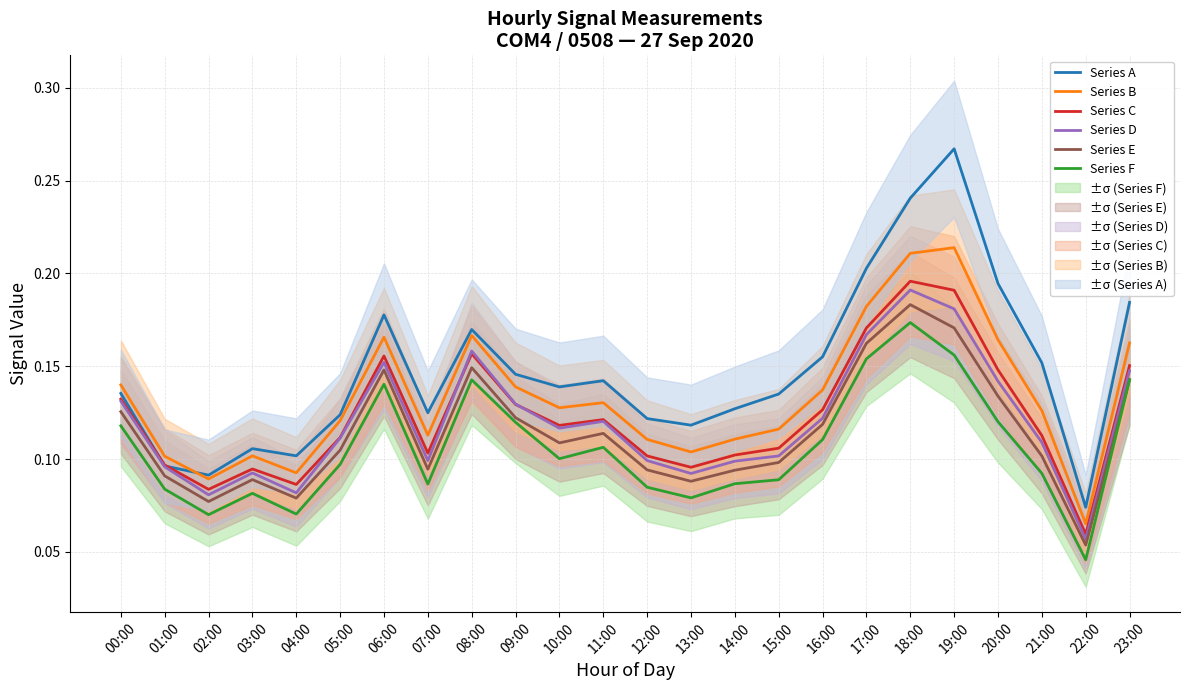

Reading right to left, transcribe all the data shown in this chart.

Series A: 0.2	0.1	0.2	0.2	0.3	0.2	0.2	0.2	0.1	0.1	0.1	0.1	0.1	0.1	0.1	0.2	0.1	0.2	0.1	0.1	0.1	0.1	0.1	0.1
Series B: 0.2	0.1	0.1	0.2	0.2	0.2	0.2	0.1	0.1	0.1	0.1	0.1	0.1	0.1	0.1	0.2	0.1	0.2	0.1	0.1	0.1	0.1	0.1	0.1
Series C: 0.2	0.1	0.1	0.1	0.2	0.2	0.2	0.1	0.1	0.1	0.1	0.1	0.1	0.1	0.1	0.2	0.1	0.2	0.1	0.1	0.1	0.1	0.1	0.1
Series D: 0.1	0.1	0.1	0.1	0.2	0.2	0.2	0.1	0.1	0.1	0.1	0.1	0.1	0.1	0.1	0.2	0.1	0.2	0.1	0.1	0.1	0.1	0.1	0.1
Series E: 0.1	0.1	0.1	0.1	0.2	0.2	0.2	0.1	0.1	0.1	0.1	0.1	0.1	0.1	0.1	0.1	0.1	0.1	0.1	0.1	0.1	0.1	0.1	0.1
Series F: 0.1	0.0	0.1	0.1	0.2	0.2	0.2	0.1	0.1	0.1	0.1	0.1	0.1	0.1	0.1	0.1	0.1	0.1	0.1	0.1	0.1	0.1	0.1	0.1